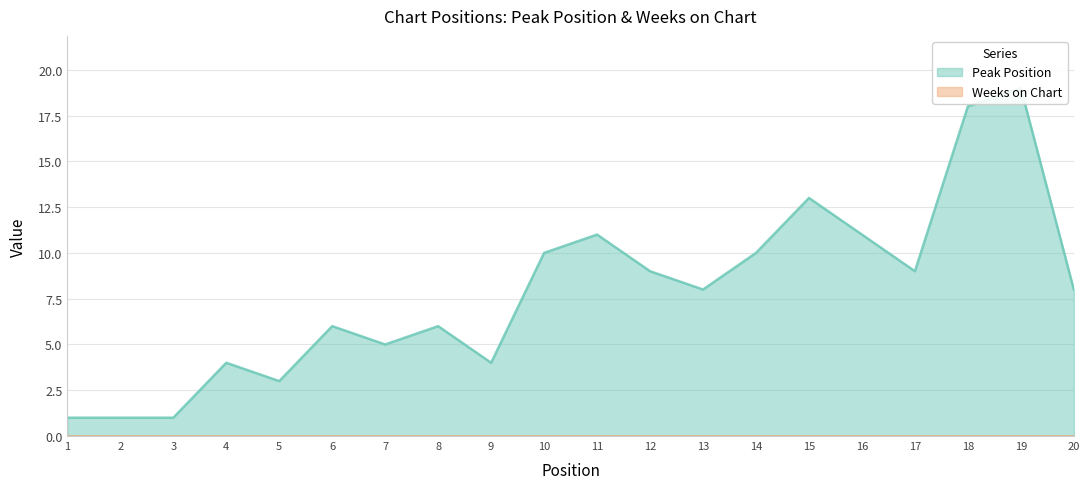

Which has a higher value, 5 or 18?

18